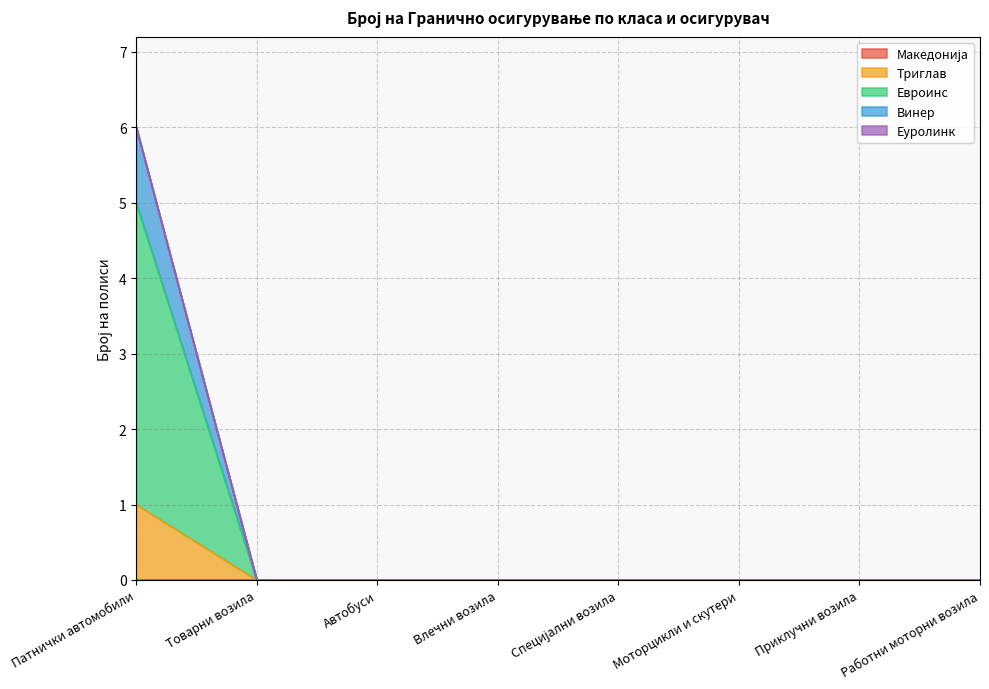

True or false: Евроинс and Триглав cross at least once.

False